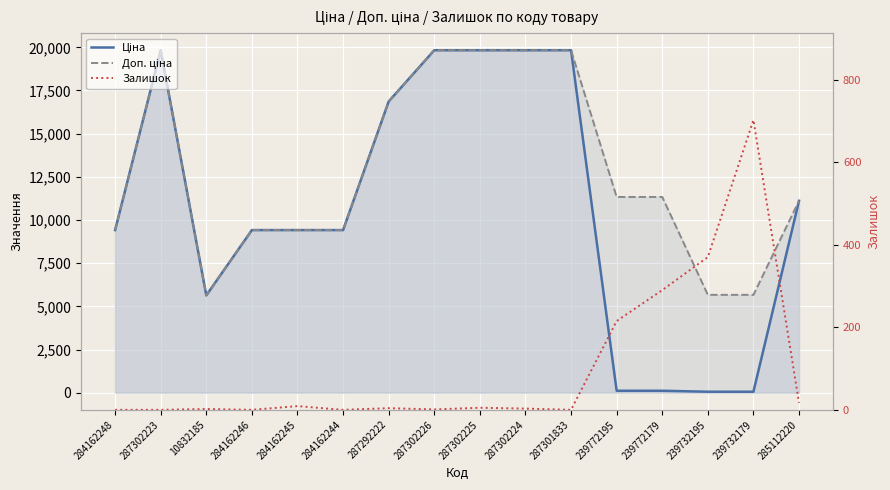

What is the difference between the highest and lowest values at 239732179?

5610.3